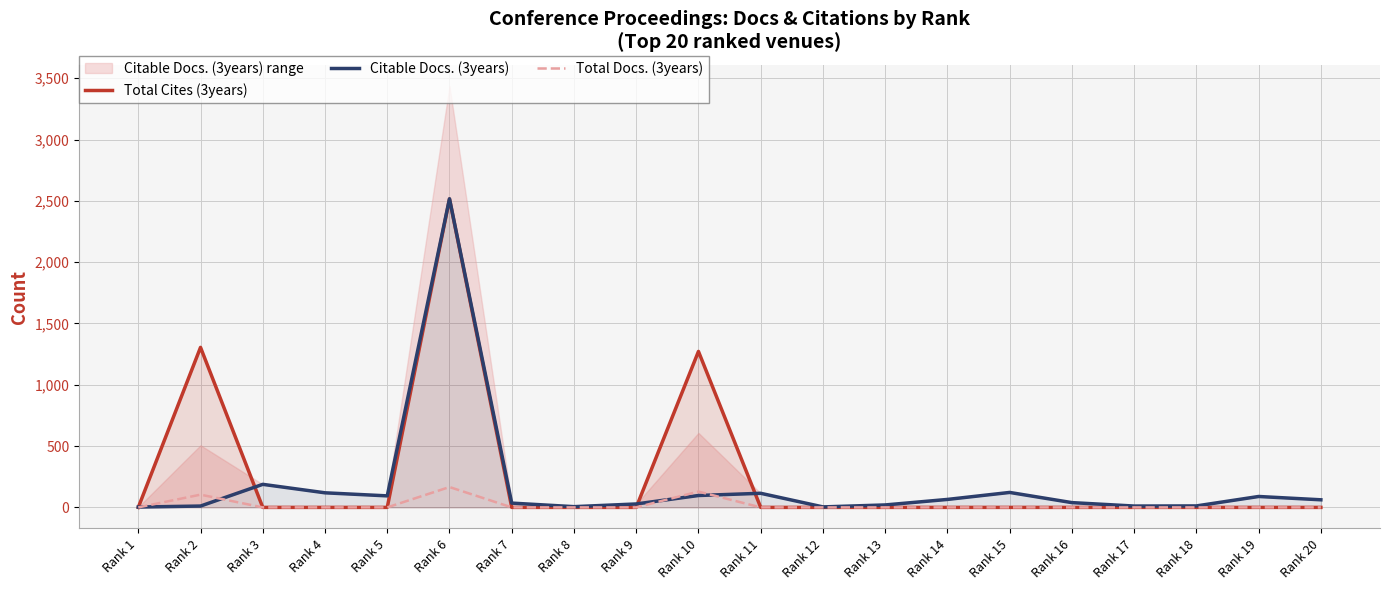

What is the difference between the Citable Docs. (3years) values at Rank 12 and Rank 15?

118